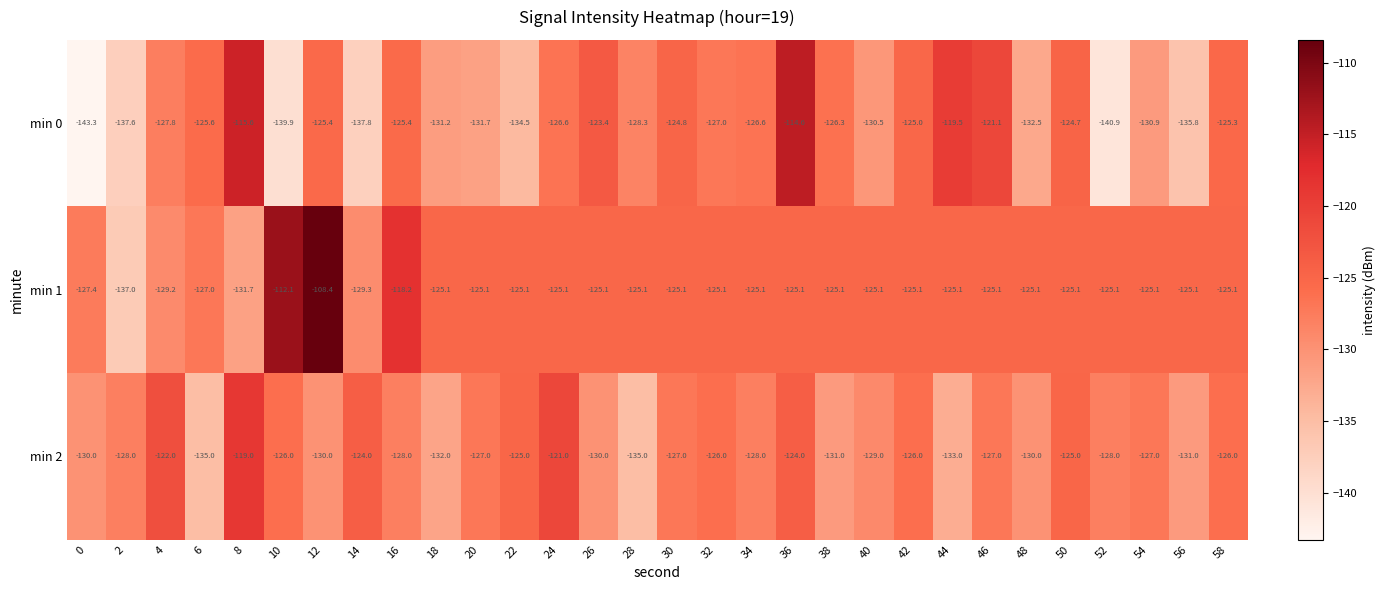

The min 0 series shows -125.4 at 16. True or false?

True